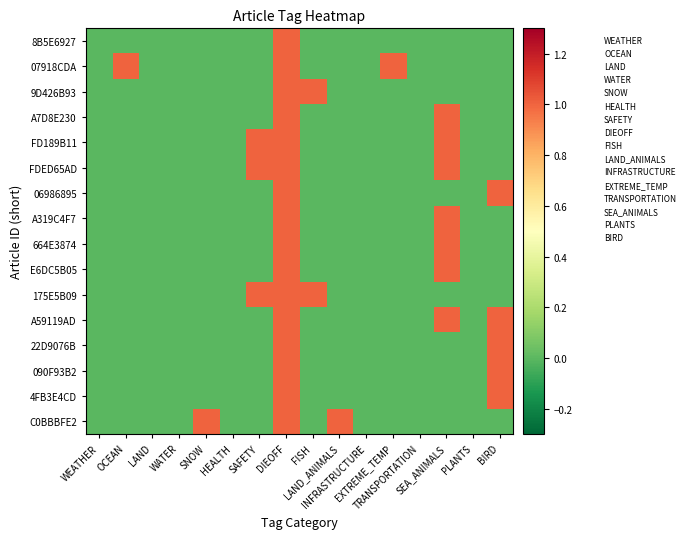

Reading left to right, extract all data points from this chart.

8B5E6927: WEATHER=0	OCEAN=0	LAND=0	WATER=0	SNOW=0	HEALTH=0	SAFETY=0	DIEOFF=1	FISH=0	LAND_ANIMALS=0	INFRASTRUCTURE=0	EXTREME_TEMP=0	TRANSPORTATION=0	SEA_ANIMALS=0	PLANTS=0	BIRD=0
07918CDA: WEATHER=0	OCEAN=1	LAND=0	WATER=0	SNOW=0	HEALTH=0	SAFETY=0	DIEOFF=1	FISH=0	LAND_ANIMALS=0	INFRASTRUCTURE=0	EXTREME_TEMP=1	TRANSPORTATION=0	SEA_ANIMALS=0	PLANTS=0	BIRD=0
9D426B93: WEATHER=0	OCEAN=0	LAND=0	WATER=0	SNOW=0	HEALTH=0	SAFETY=0	DIEOFF=1	FISH=1	LAND_ANIMALS=0	INFRASTRUCTURE=0	EXTREME_TEMP=0	TRANSPORTATION=0	SEA_ANIMALS=0	PLANTS=0	BIRD=0
A7D8E230: WEATHER=0	OCEAN=0	LAND=0	WATER=0	SNOW=0	HEALTH=0	SAFETY=0	DIEOFF=1	FISH=0	LAND_ANIMALS=0	INFRASTRUCTURE=0	EXTREME_TEMP=0	TRANSPORTATION=0	SEA_ANIMALS=1	PLANTS=0	BIRD=0
FD189B11: WEATHER=0	OCEAN=0	LAND=0	WATER=0	SNOW=0	HEALTH=0	SAFETY=1	DIEOFF=1	FISH=0	LAND_ANIMALS=0	INFRASTRUCTURE=0	EXTREME_TEMP=0	TRANSPORTATION=0	SEA_ANIMALS=1	PLANTS=0	BIRD=0
FDED65AD: WEATHER=0	OCEAN=0	LAND=0	WATER=0	SNOW=0	HEALTH=0	SAFETY=1	DIEOFF=1	FISH=0	LAND_ANIMALS=0	INFRASTRUCTURE=0	EXTREME_TEMP=0	TRANSPORTATION=0	SEA_ANIMALS=1	PLANTS=0	BIRD=0
06986895: WEATHER=0	OCEAN=0	LAND=0	WATER=0	SNOW=0	HEALTH=0	SAFETY=0	DIEOFF=1	FISH=0	LAND_ANIMALS=0	INFRASTRUCTURE=0	EXTREME_TEMP=0	TRANSPORTATION=0	SEA_ANIMALS=0	PLANTS=0	BIRD=1
A319C4F7: WEATHER=0	OCEAN=0	LAND=0	WATER=0	SNOW=0	HEALTH=0	SAFETY=0	DIEOFF=1	FISH=0	LAND_ANIMALS=0	INFRASTRUCTURE=0	EXTREME_TEMP=0	TRANSPORTATION=0	SEA_ANIMALS=1	PLANTS=0	BIRD=0
664E3874: WEATHER=0	OCEAN=0	LAND=0	WATER=0	SNOW=0	HEALTH=0	SAFETY=0	DIEOFF=1	FISH=0	LAND_ANIMALS=0	INFRASTRUCTURE=0	EXTREME_TEMP=0	TRANSPORTATION=0	SEA_ANIMALS=1	PLANTS=0	BIRD=0
E6DC5B05: WEATHER=0	OCEAN=0	LAND=0	WATER=0	SNOW=0	HEALTH=0	SAFETY=0	DIEOFF=1	FISH=0	LAND_ANIMALS=0	INFRASTRUCTURE=0	EXTREME_TEMP=0	TRANSPORTATION=0	SEA_ANIMALS=1	PLANTS=0	BIRD=0
175E5B09: WEATHER=0	OCEAN=0	LAND=0	WATER=0	SNOW=0	HEALTH=0	SAFETY=1	DIEOFF=1	FISH=1	LAND_ANIMALS=0	INFRASTRUCTURE=0	EXTREME_TEMP=0	TRANSPORTATION=0	SEA_ANIMALS=0	PLANTS=0	BIRD=0
A59119AD: WEATHER=0	OCEAN=0	LAND=0	WATER=0	SNOW=0	HEALTH=0	SAFETY=0	DIEOFF=1	FISH=0	LAND_ANIMALS=0	INFRASTRUCTURE=0	EXTREME_TEMP=0	TRANSPORTATION=0	SEA_ANIMALS=1	PLANTS=0	BIRD=1
22D9076B: WEATHER=0	OCEAN=0	LAND=0	WATER=0	SNOW=0	HEALTH=0	SAFETY=0	DIEOFF=1	FISH=0	LAND_ANIMALS=0	INFRASTRUCTURE=0	EXTREME_TEMP=0	TRANSPORTATION=0	SEA_ANIMALS=0	PLANTS=0	BIRD=1
090F93B2: WEATHER=0	OCEAN=0	LAND=0	WATER=0	SNOW=0	HEALTH=0	SAFETY=0	DIEOFF=1	FISH=0	LAND_ANIMALS=0	INFRASTRUCTURE=0	EXTREME_TEMP=0	TRANSPORTATION=0	SEA_ANIMALS=0	PLANTS=0	BIRD=1
4FB3E4CD: WEATHER=0	OCEAN=0	LAND=0	WATER=0	SNOW=0	HEALTH=0	SAFETY=0	DIEOFF=1	FISH=0	LAND_ANIMALS=0	INFRASTRUCTURE=0	EXTREME_TEMP=0	TRANSPORTATION=0	SEA_ANIMALS=0	PLANTS=0	BIRD=1
C0BBBFE2: WEATHER=0	OCEAN=0	LAND=0	WATER=0	SNOW=1	HEALTH=0	SAFETY=0	DIEOFF=1	FISH=0	LAND_ANIMALS=1	INFRASTRUCTURE=0	EXTREME_TEMP=0	TRANSPORTATION=0	SEA_ANIMALS=0	PLANTS=0	BIRD=0